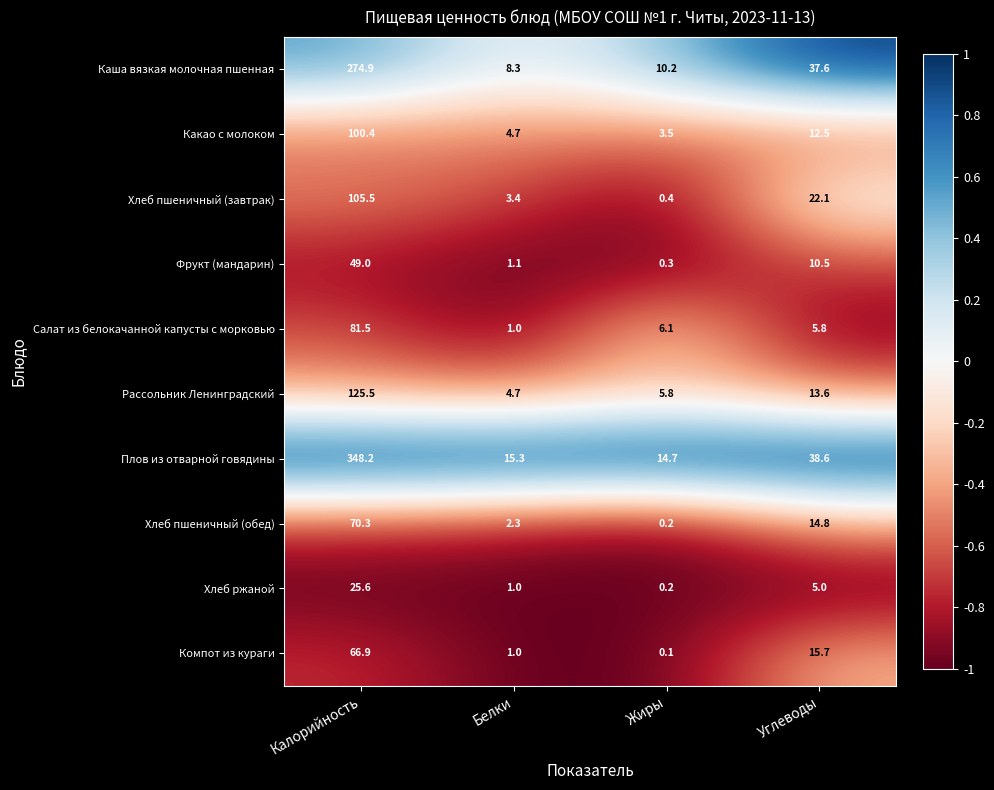

Which series has the largest total across all categories?

Плов из отварной говядины